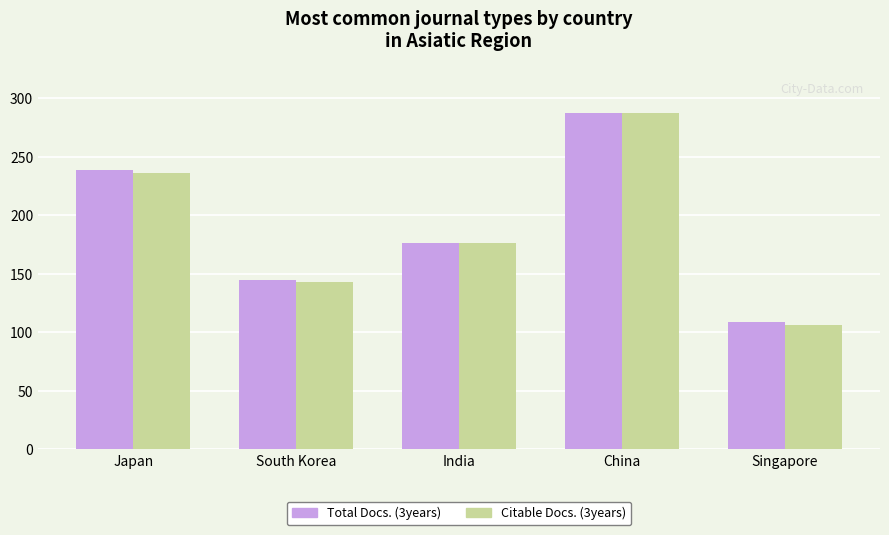

At which label does Total Docs. (3years) reach its peak?

China